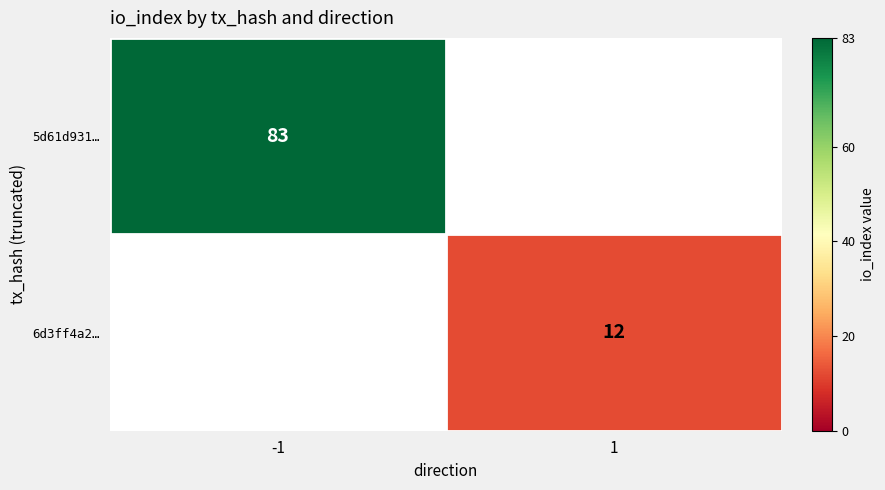

The value of 6d3ff4a2… at 1 is 16. True or false?

False